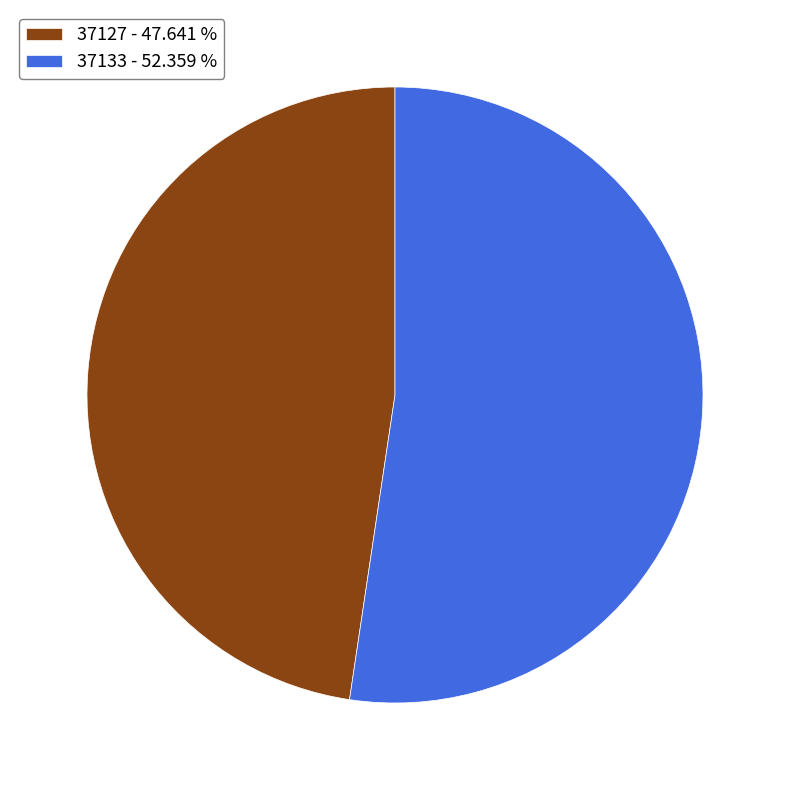

Is there any slice that represents more than half of the pie?

Yes